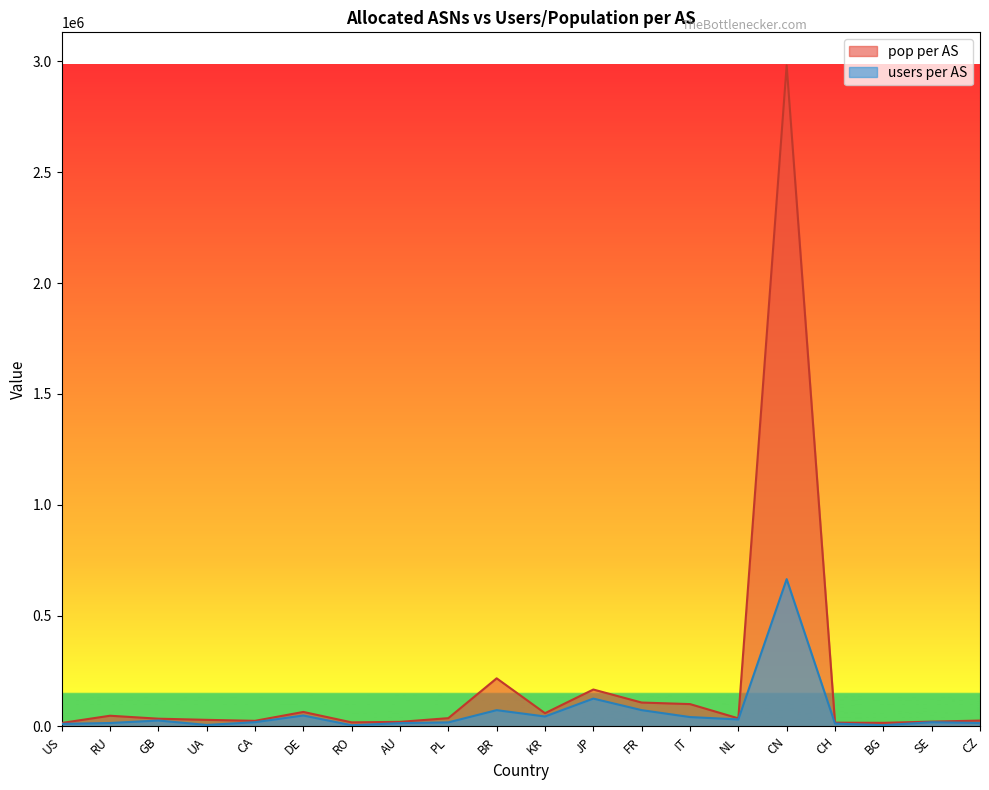

Between DE and RO, which series saw the biggest shift?

pop per AS